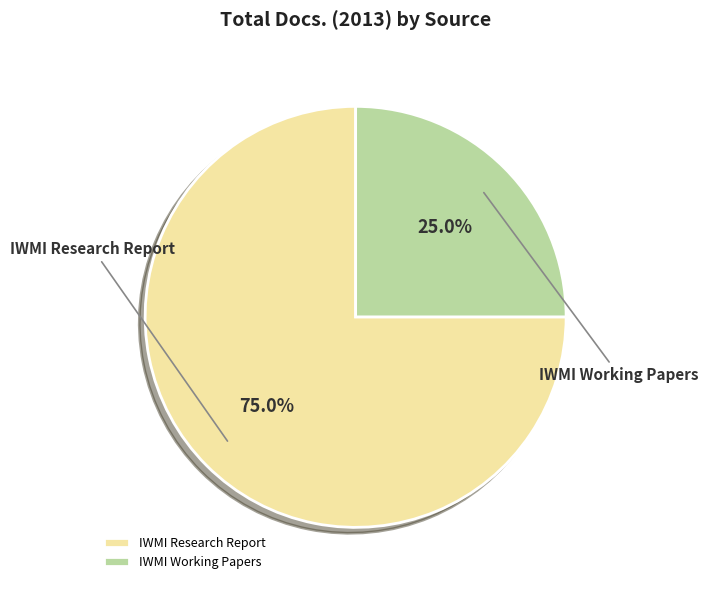

What percentage is the IWMI Working Papers slice, to the nearest percent?

25%